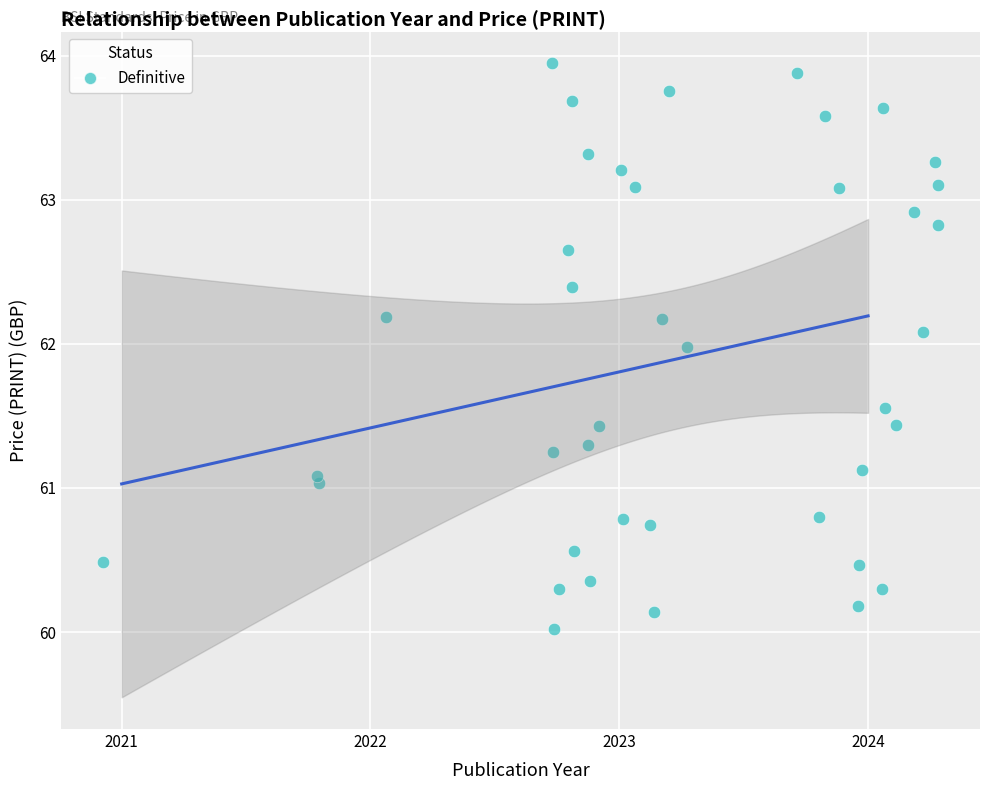

What is the range of X values (max minus min)?

3.4